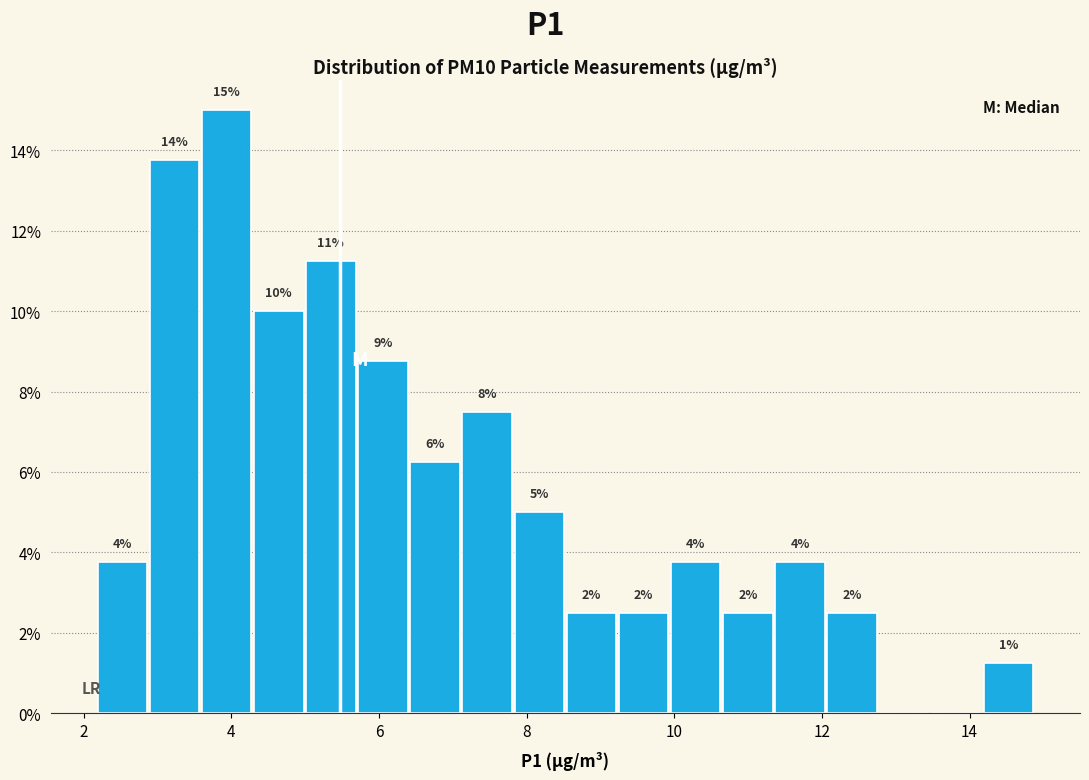

Around what value on the x-axis is the tallest bar? Give the approximate position of its centre, as read against the axis.

4.0